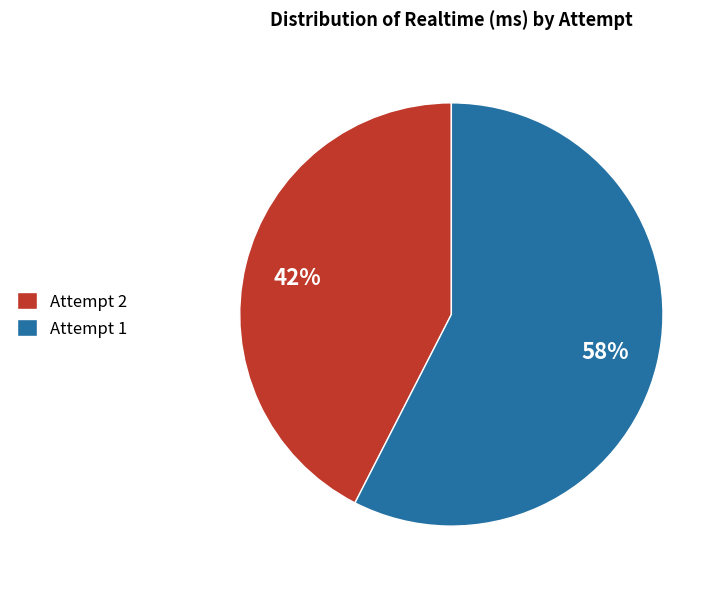

To the nearest percent, what is the combined percentage of Attempt 2 and Attempt 1?

100%